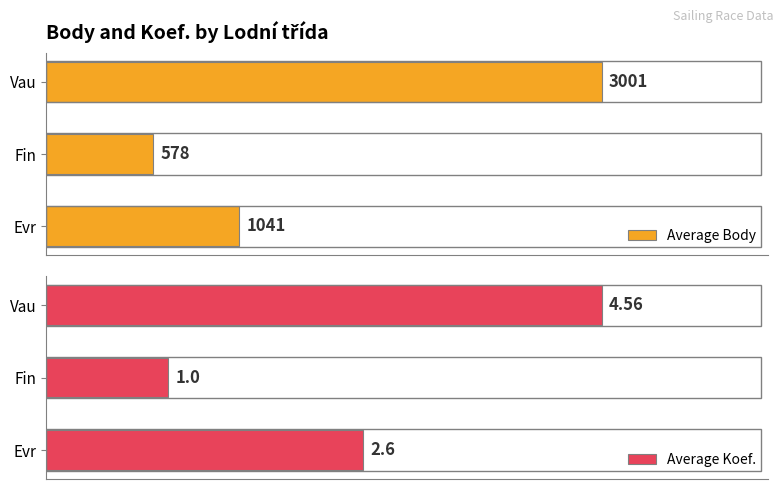

List the series in order of their peak value, highest first.

Average Body, Average Koef.